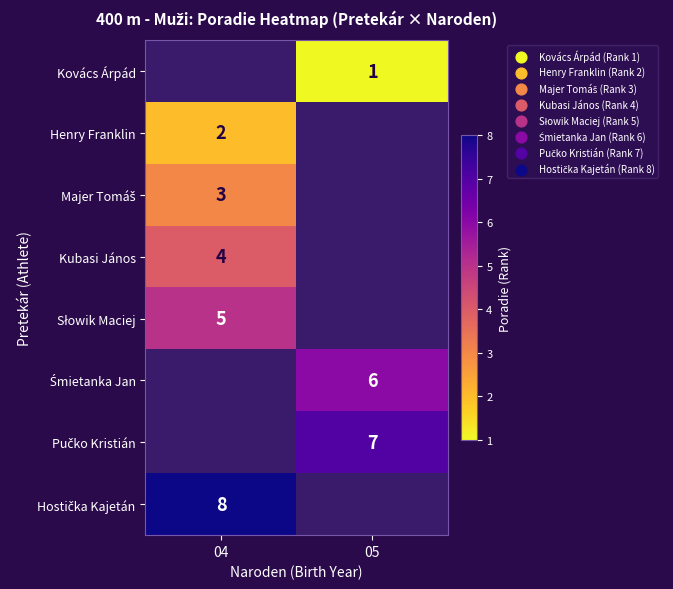

How many distinct data groups are displayed?

8